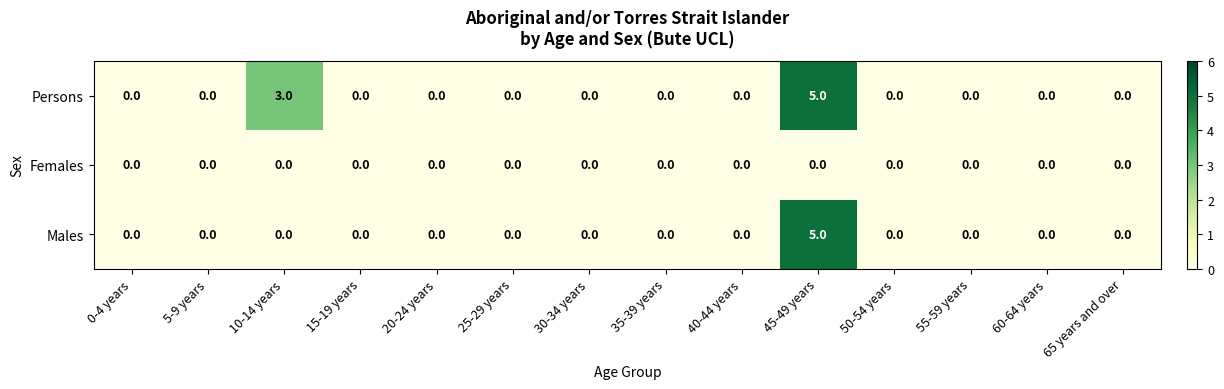

What is the difference between the second highest and minimum values in the Persons series?

3